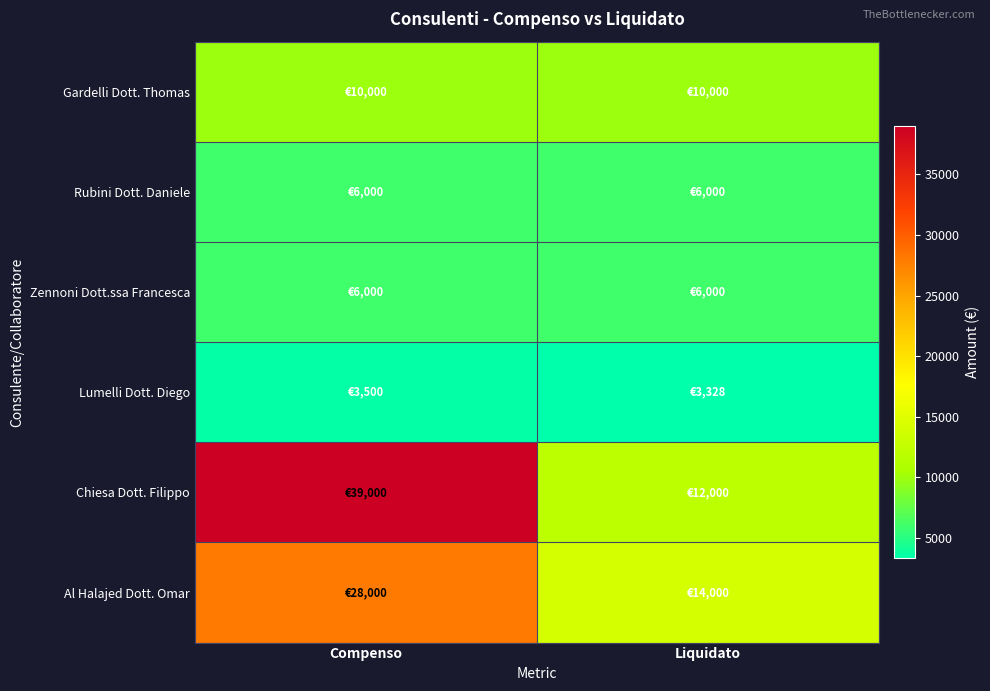

Reading left to right, extract all data points from this chart.

Gardelli Dott. Thomas: Compenso=10000	Liquidato=10000
Rubini Dott. Daniele: Compenso=6000	Liquidato=6000
Zennoni Dott.ssa Francesca: Compenso=6000	Liquidato=6000
Lumelli Dott. Diego: Compenso=3500	Liquidato=3328
Chiesa Dott. Filippo: Compenso=39000	Liquidato=12000
Al Halajed Dott. Omar: Compenso=28000	Liquidato=14000